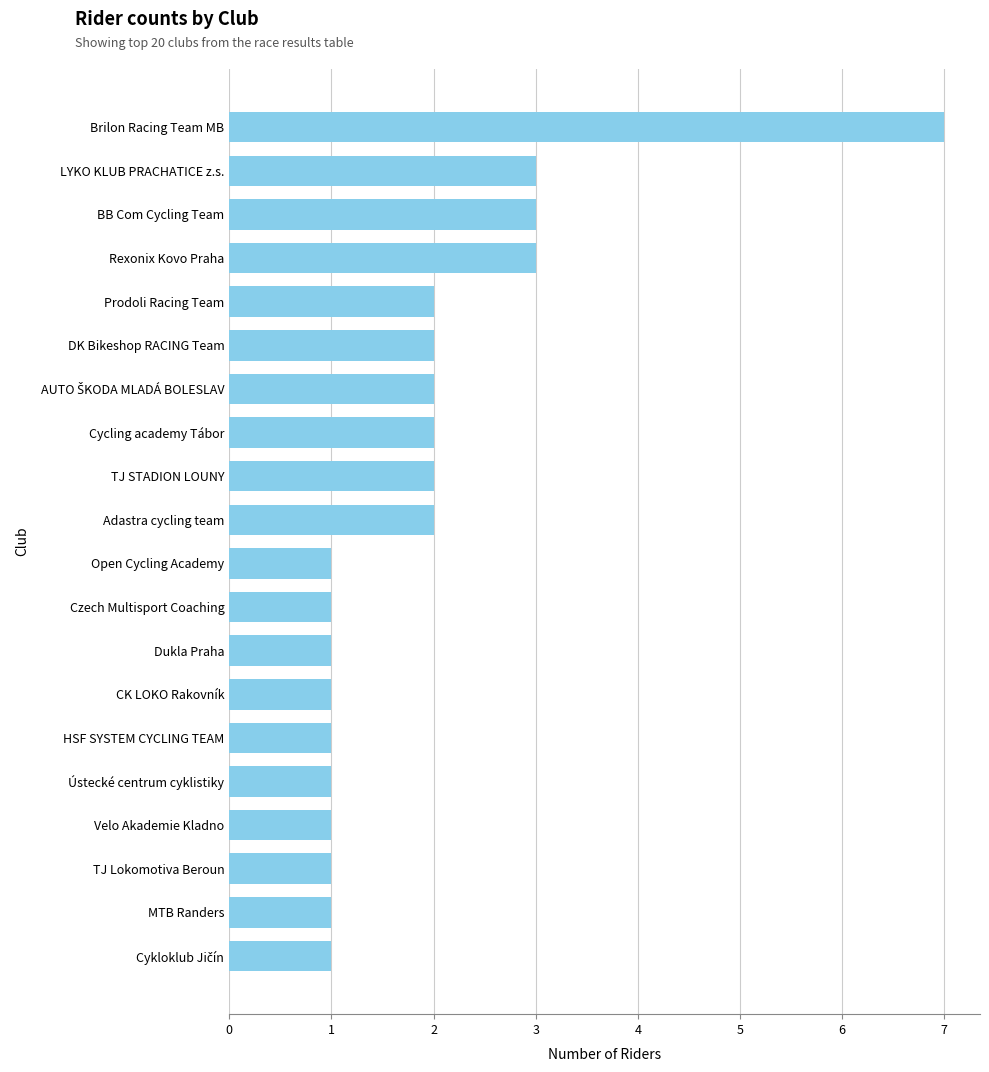

The value at TJ Lokomotiva Beroun is 1. True or false?

True